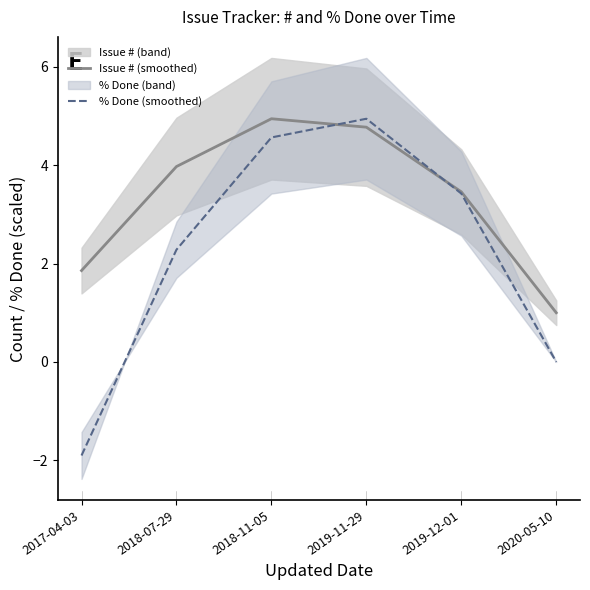

True or false: % Done (smoothed) has more than 0 interior local peaks.

True